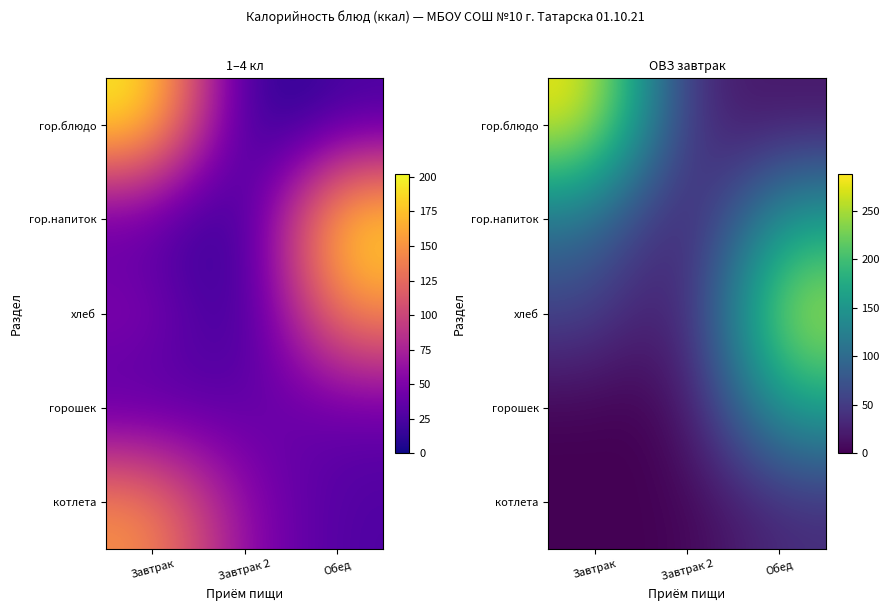

Where does the гор.блюдо series first go above 24?

Завтрак